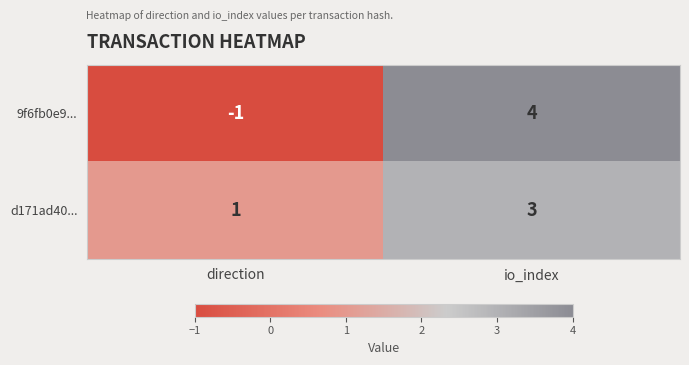

Reading right to left, what are all the values shown in this chart?

9f6fb0e9...: io_index=4	direction=-1
d171ad40...: io_index=3	direction=1